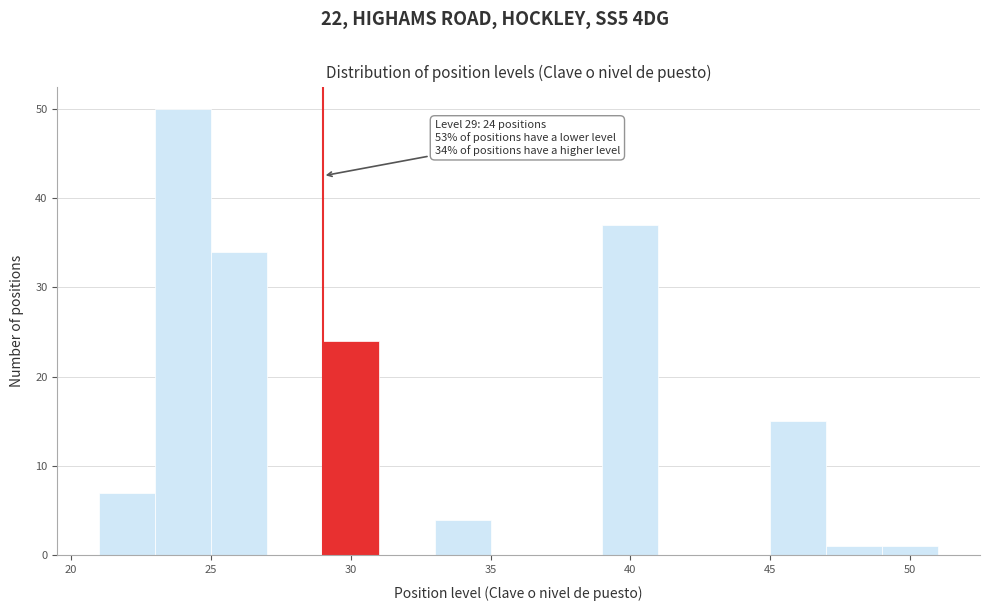

Which range on the x-axis has the tallest bar?

23 to 25